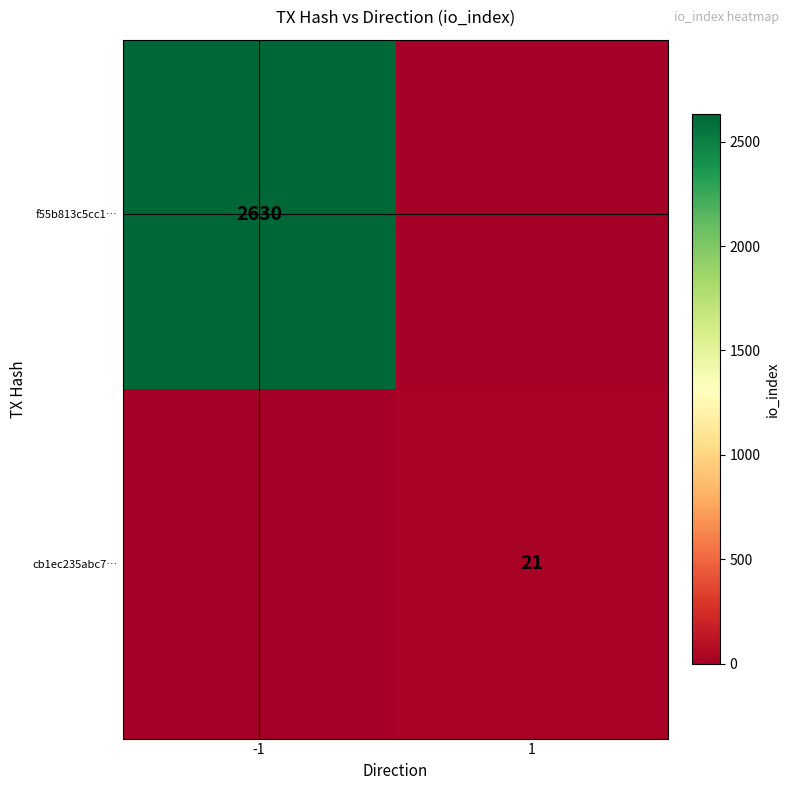

Is the value of f55b813c5cc1… at -1 greater than the value of cb1ec235abc7… at 1?

Yes